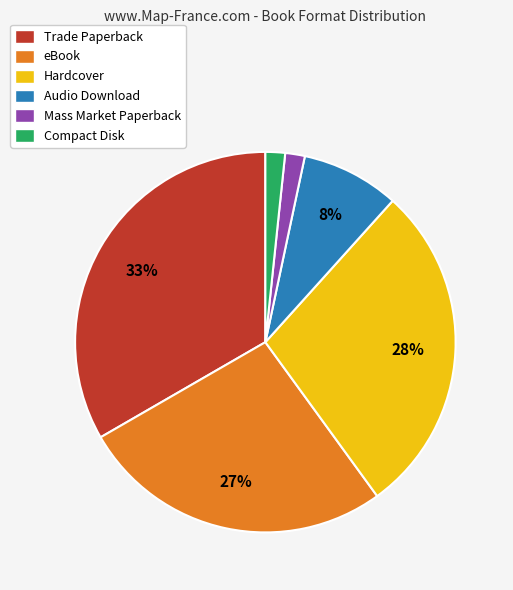

Between Audio Download and Trade Paperback, which is larger?

Trade Paperback